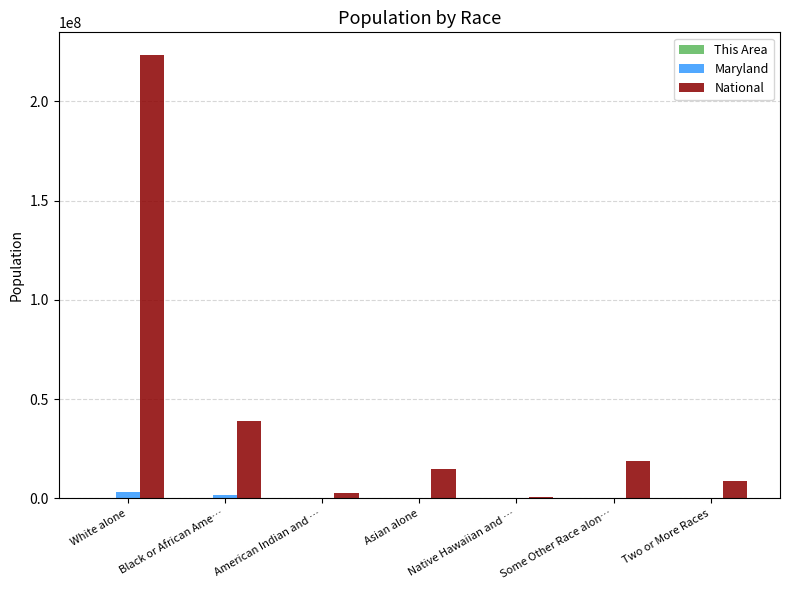

The value of National at Asian alone is 26334332. True or false?

False